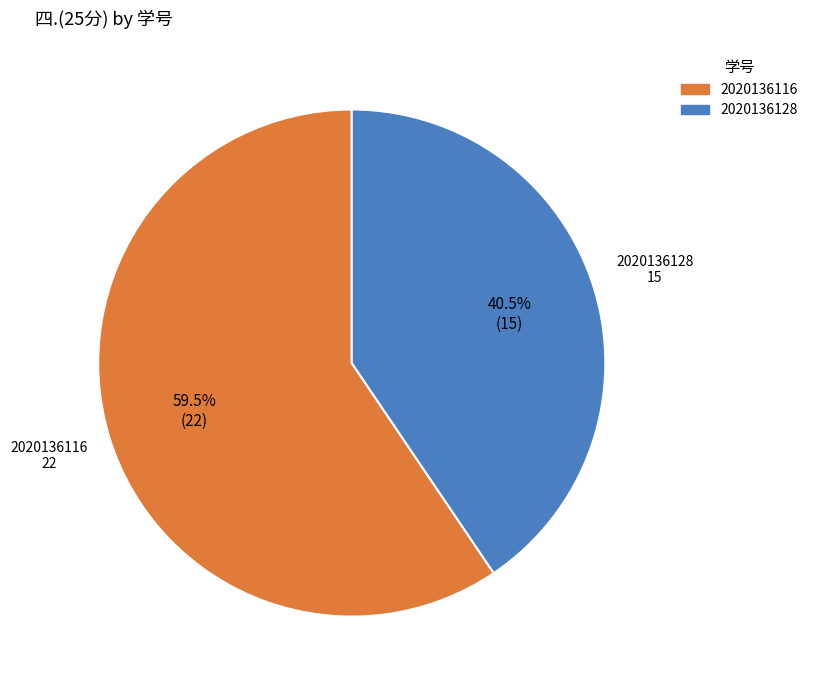

Which category has the smallest portion of the pie?

2020136128